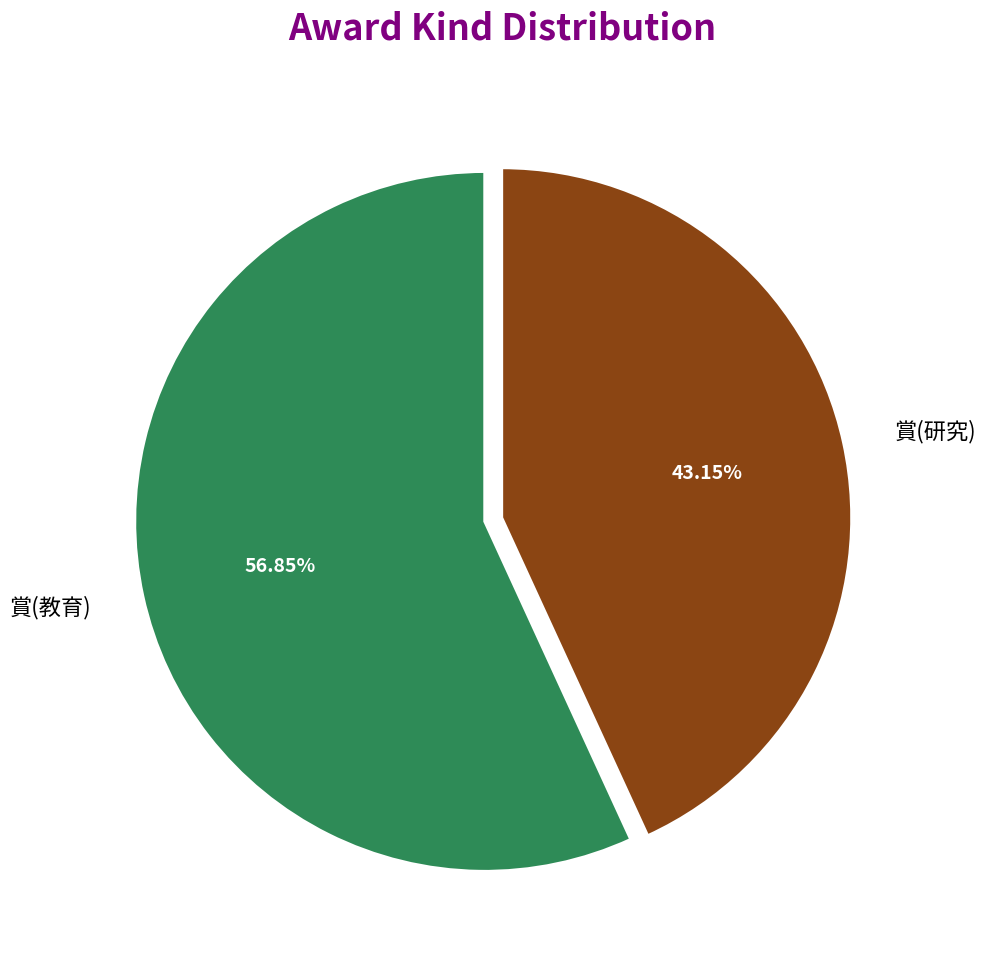

What is the smallest slice in the pie chart?

賞(研究)